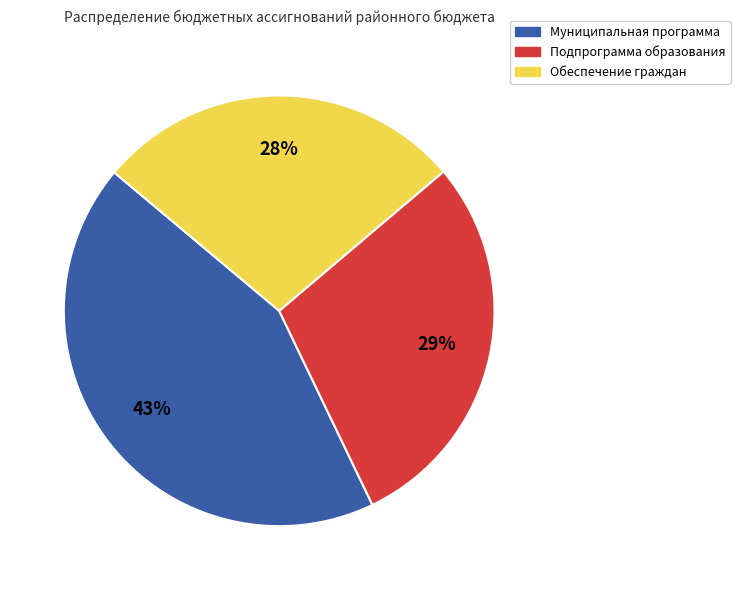

True or false: Подпрограмма образования accounts for 29% of the total.

True